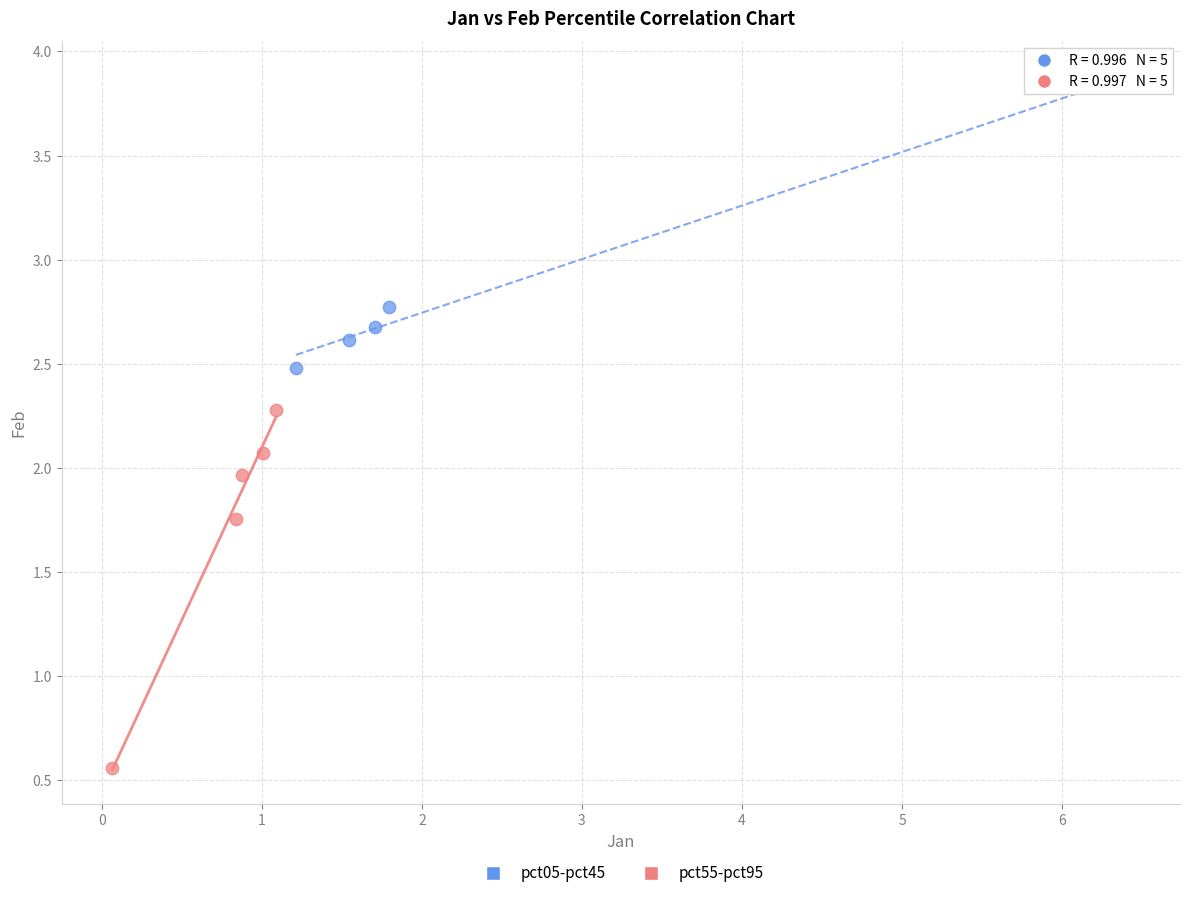

Which series has the widest spread of Y values?

pct55-pct95